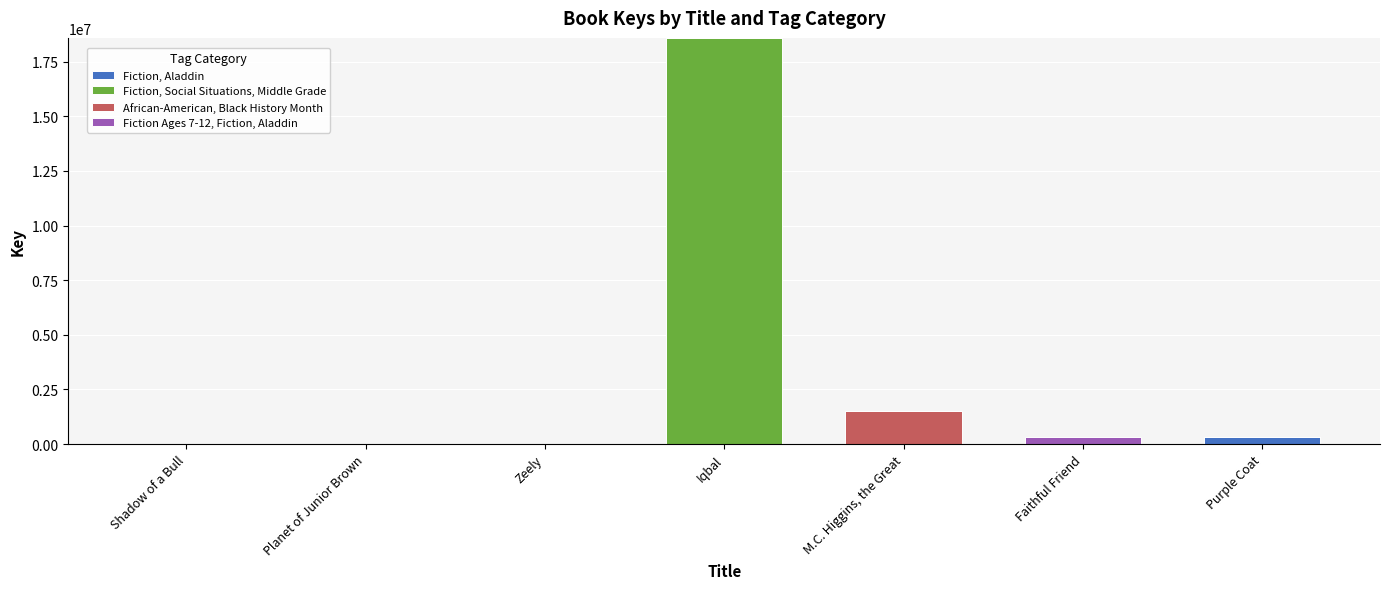

Are the bars grouped side by side (vs. stacked)?

No